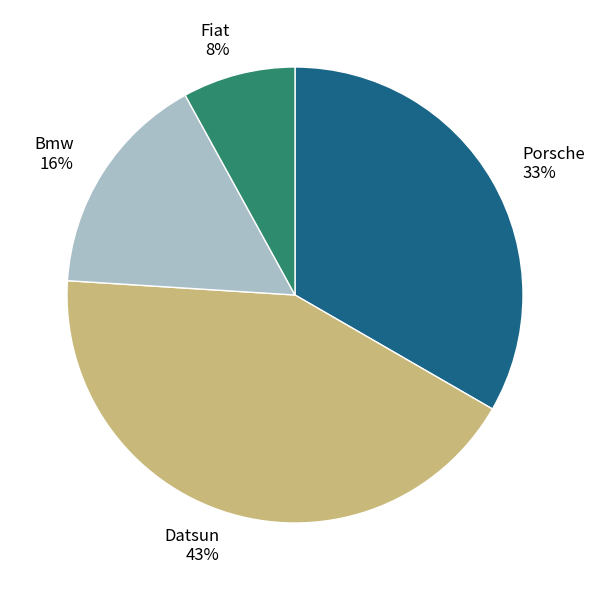

Count the number of slices in the pie.

4